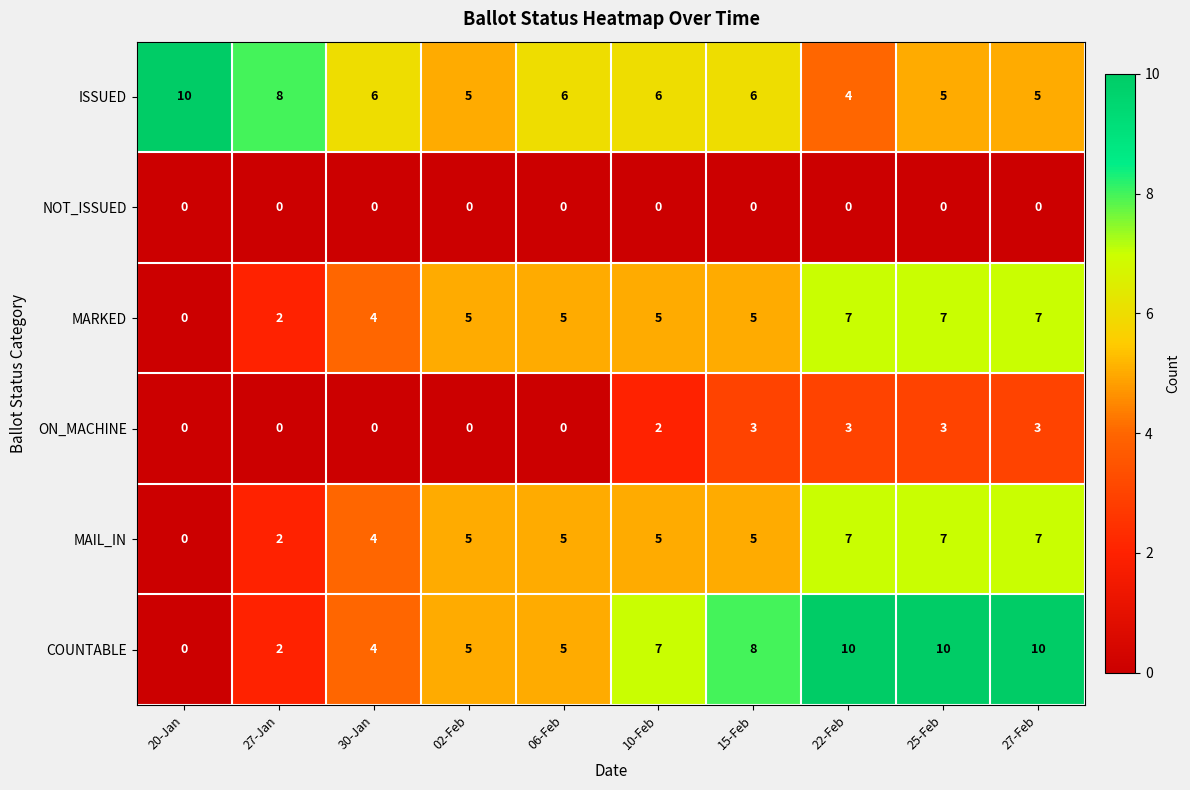

The value of ON_MACHINE at 27-Jan is 0. True or false?

True